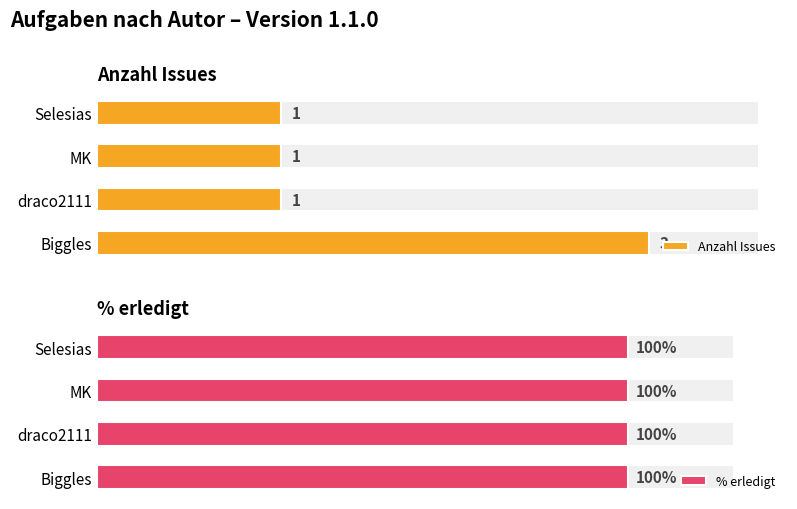

List the labels in order of % erledigt value, largest first.

0, 1, 2, 3